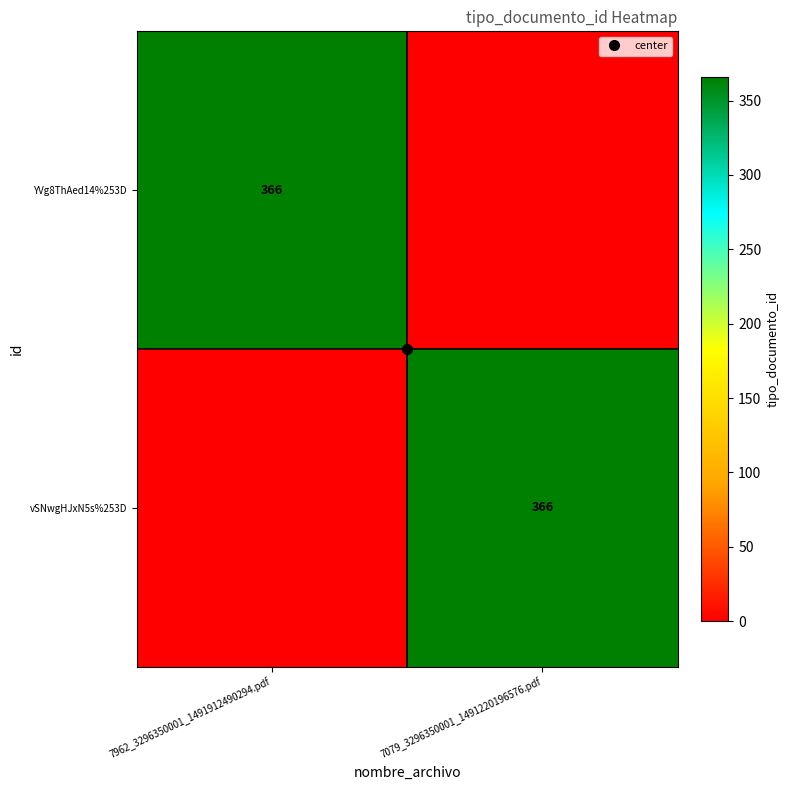

At how many categories does at least one series exceed 121?

2